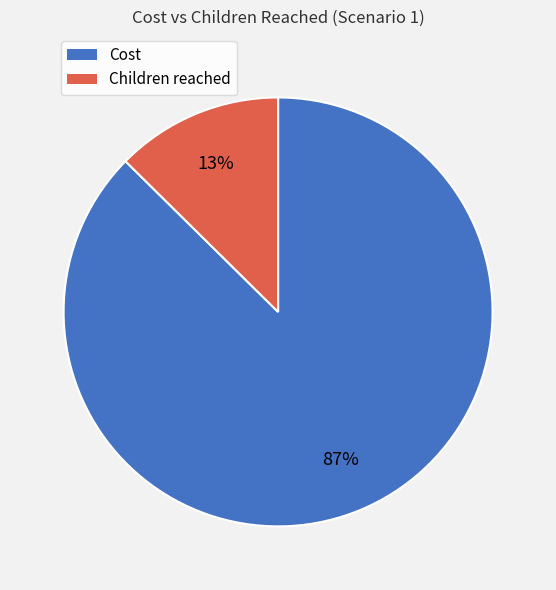

Which has a higher value, Children reached or Cost?

Cost